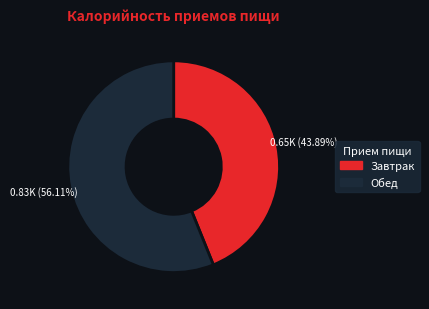

What is the ratio of the value at Обед to the value at Завтрак?

1.3